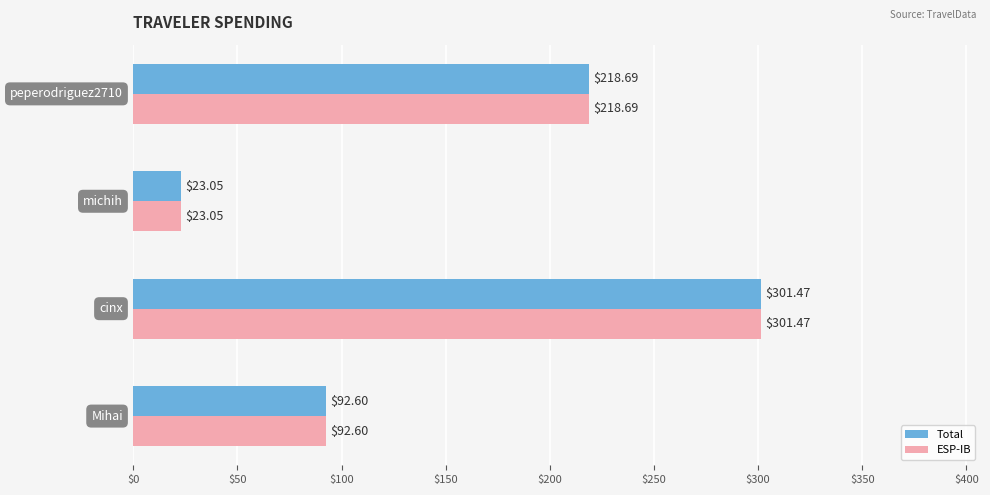

At how many categories does at least one series exceed 91?

3